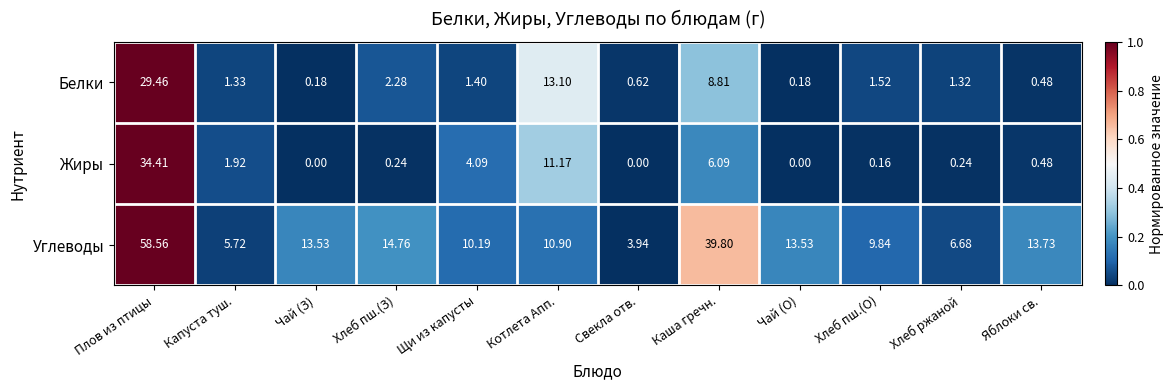

Which label corresponds to the largest value in the chart?

Плов из птицы